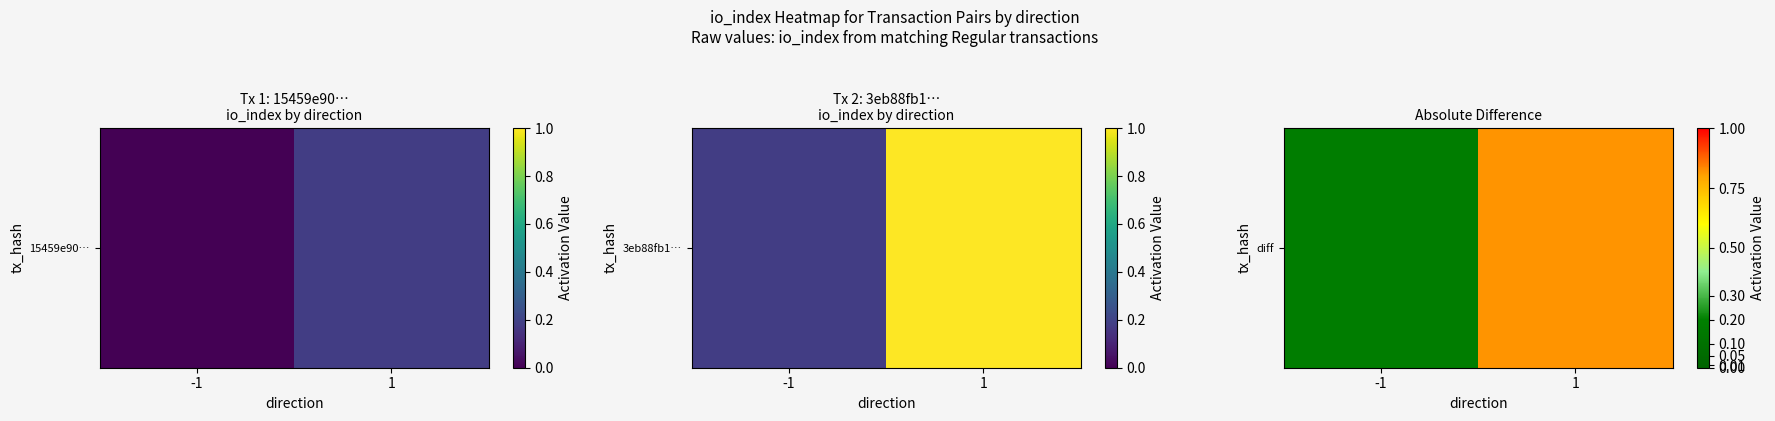

What is the average value?

0.5